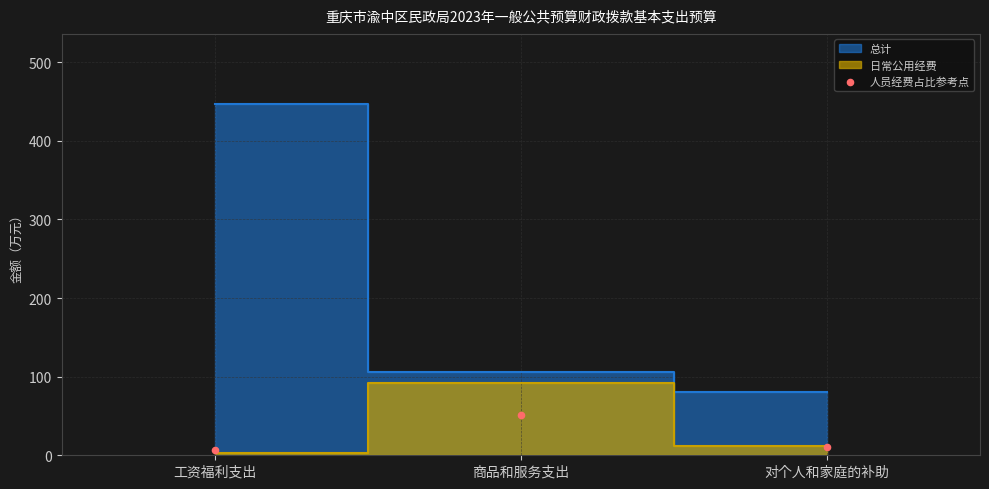

What is the average Y value?

22.7